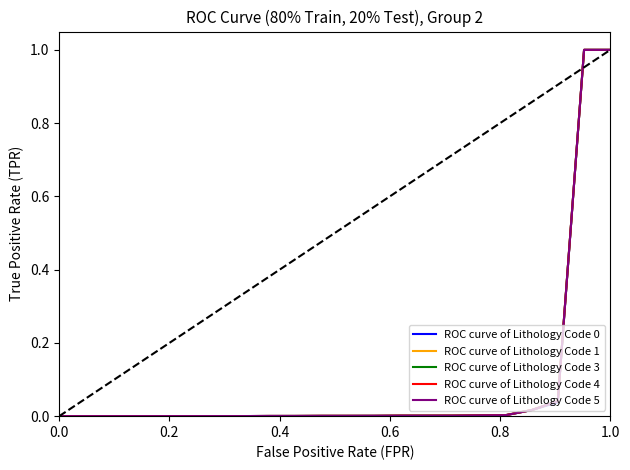

What is the greatest value displayed?

1.0